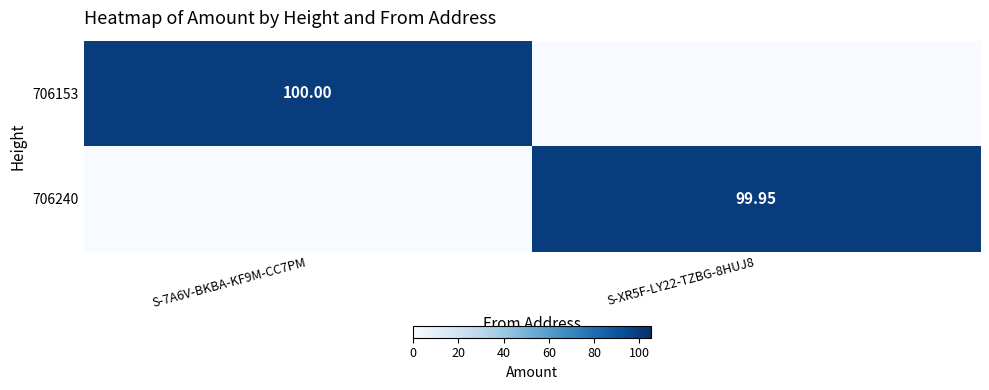

Is the value of 706153 at S-7A6V-BKBA-KF9M-CC7PM greater than the value of 706240 at S-XR5F-LY22-TZBG-8HUJ8?

Yes